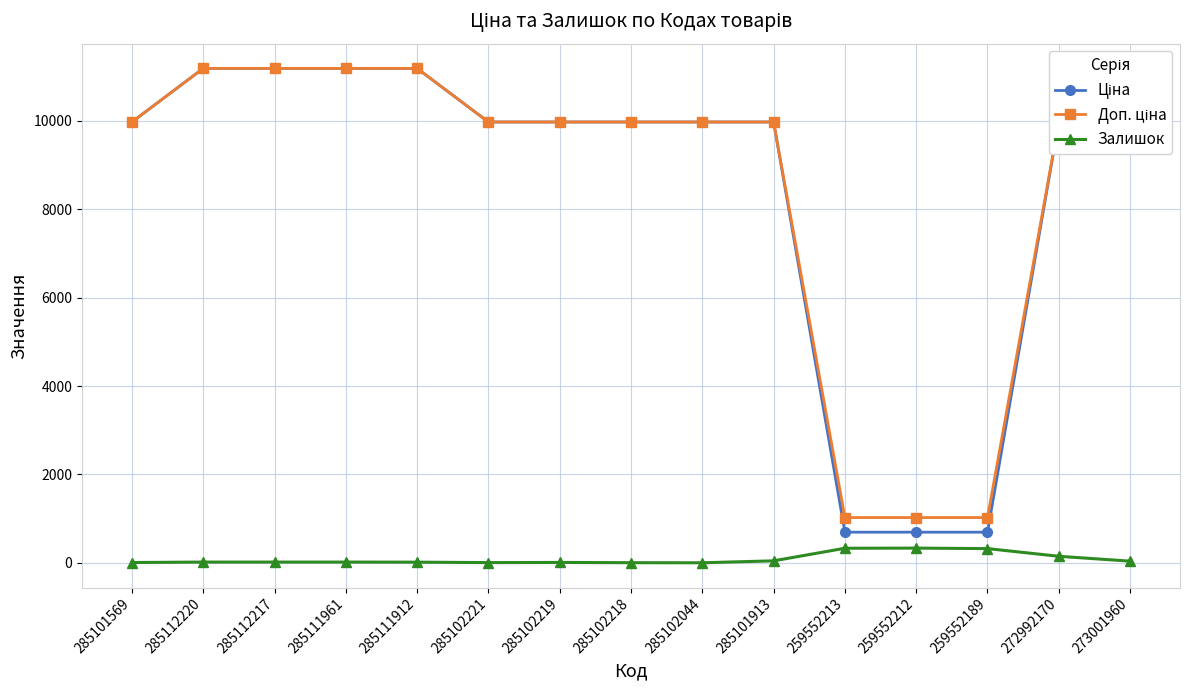

What is the greatest value displayed?

11188.2